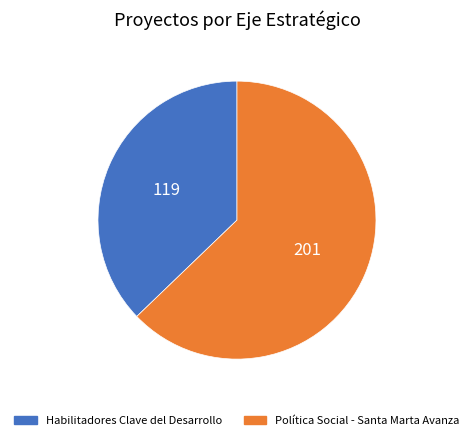

Does any single category account for the majority?

Yes